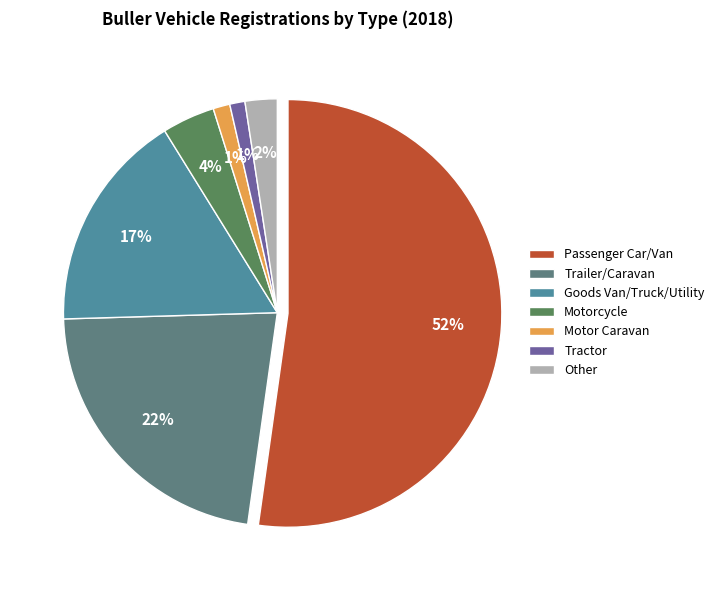

Which category has the biggest portion of the pie?

Passenger Car/Van